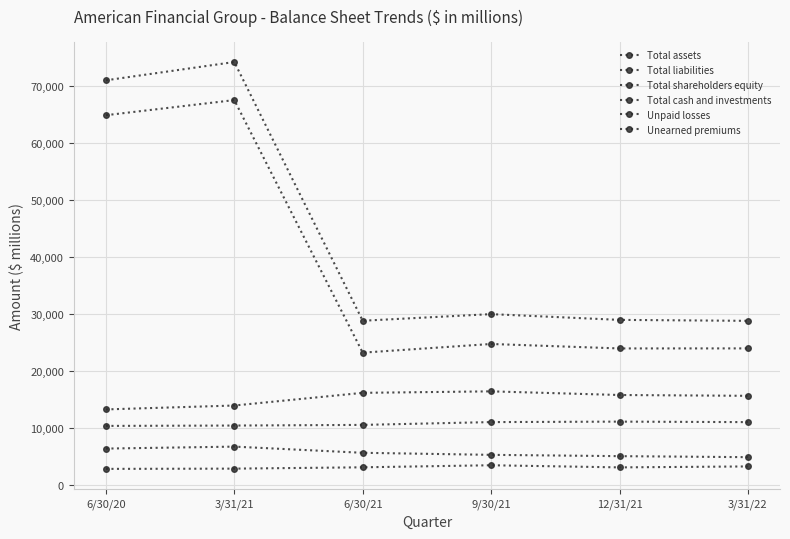

Which series has the widest spread of values?

Total assets